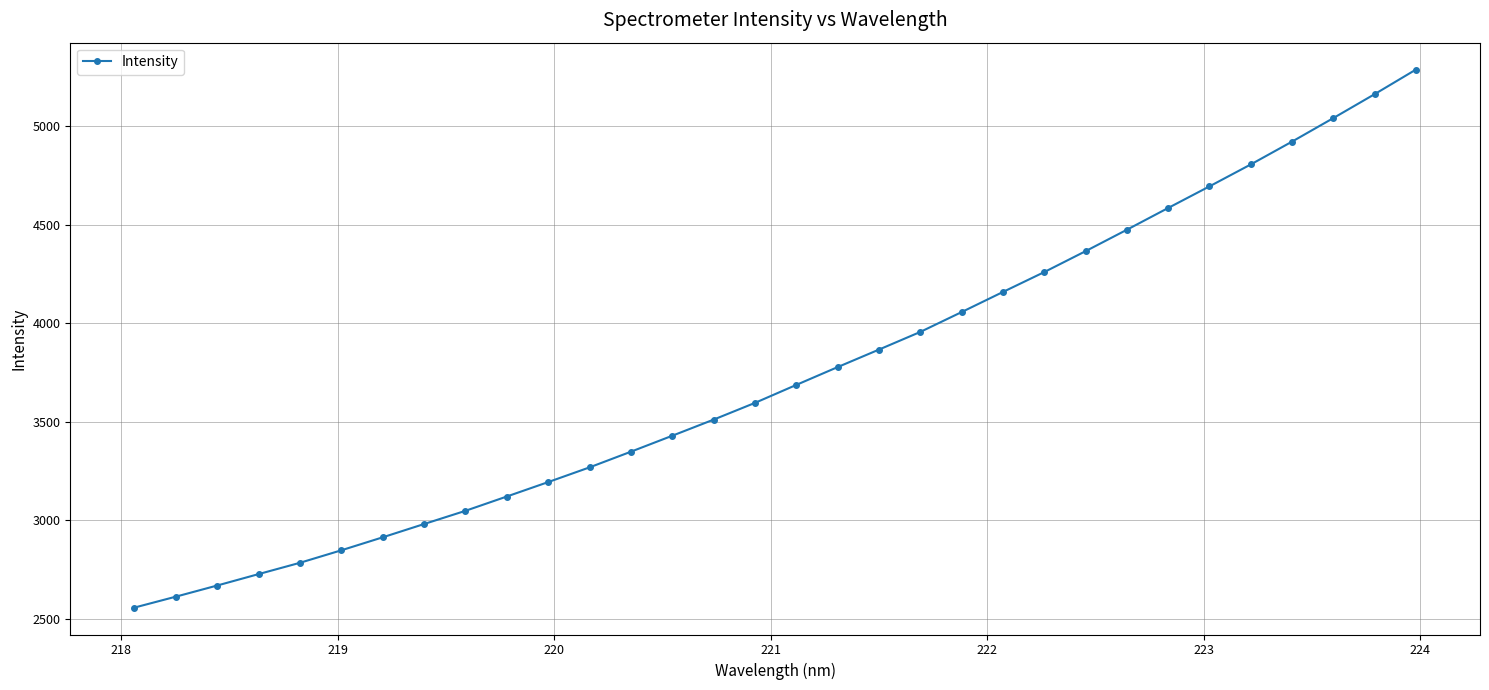

What is the minimum value shown in the chart?

2557.3